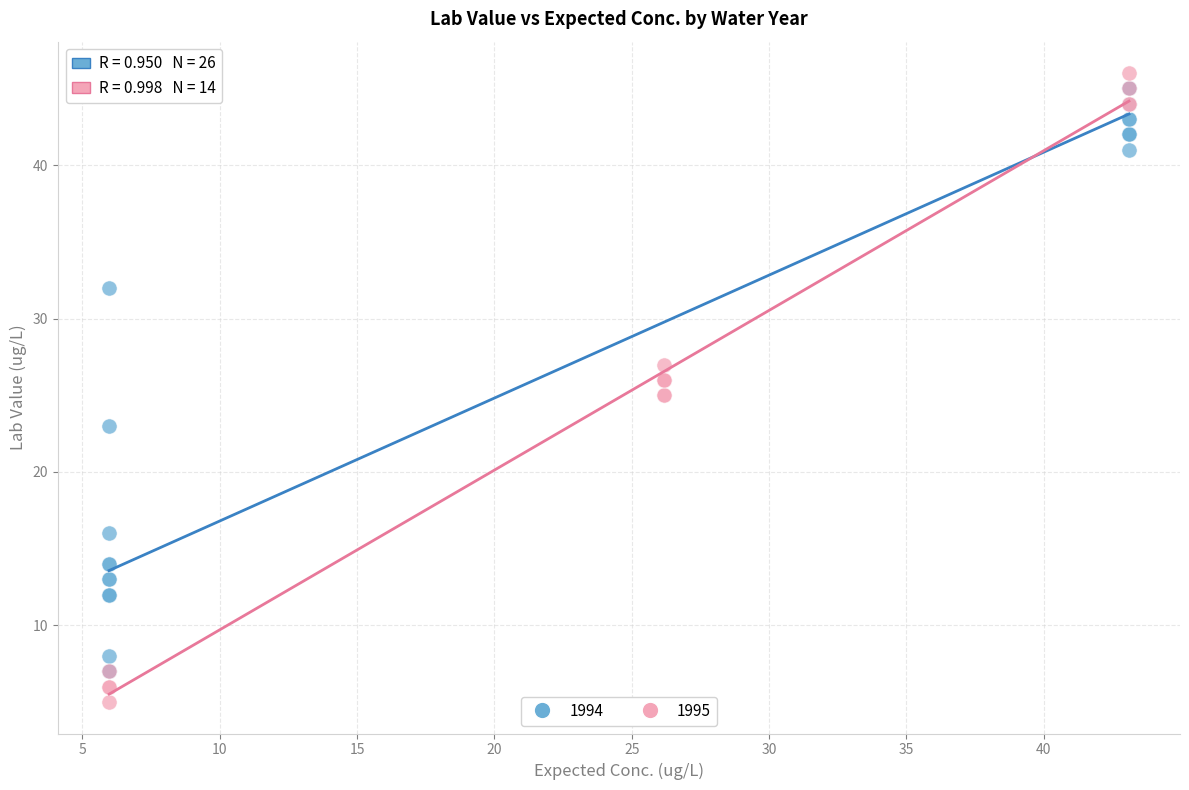

Which series reaches the minimum Y coordinate?

1995